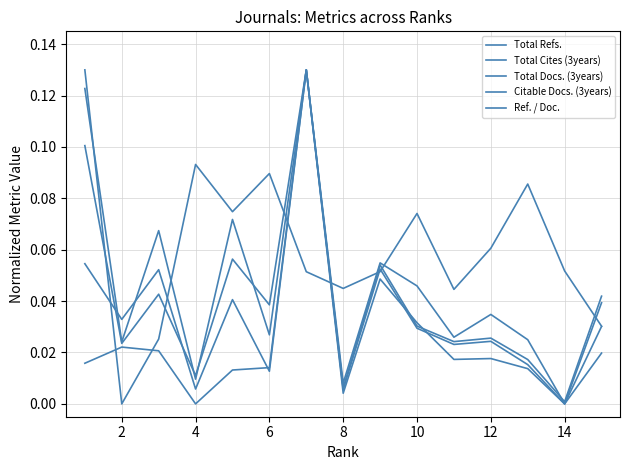

Is this an area chart (filled region under the line)?

No